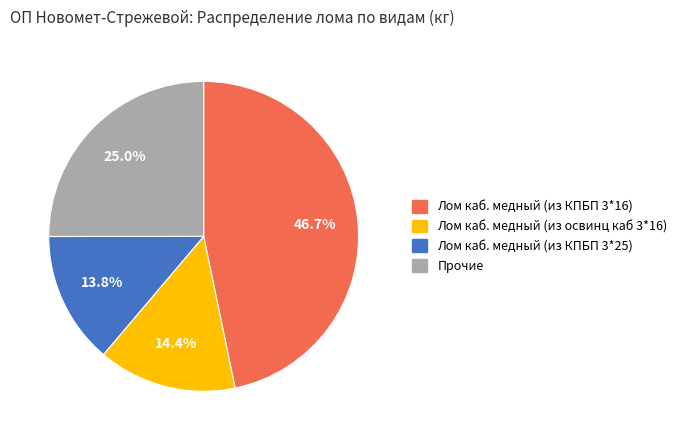

Does Прочие account for over 50% of the chart?

No